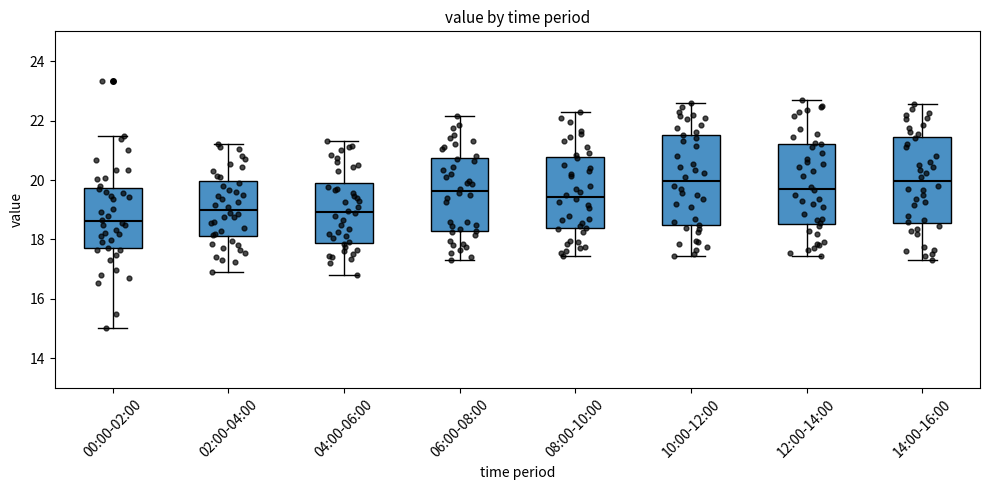

Reading left to right, read every box against the y-axis: the position of its median line, the range the box covers, and the ends of its whiskers. The values are not printed on the chart, so give them approximately, as read against the axis.

00:00-02:00: median 18.6, box 17.8 to 19.8, whiskers 15.0 to 21.4
02:00-04:00: median 19.0, box 18.2 to 20.0, whiskers 17.0 to 21.2
04:00-06:00: median 19.0, box 17.8 to 19.8, whiskers 16.8 to 21.4
06:00-08:00: median 19.6, box 18.2 to 20.8, whiskers 17.4 to 22.2
08:00-10:00: median 19.4, box 18.4 to 20.8, whiskers 17.4 to 22.4
10:00-12:00: median 20.0, box 18.4 to 21.6, whiskers 17.4 to 22.6
12:00-14:00: median 19.8, box 18.6 to 21.2, whiskers 17.4 to 22.8
14:00-16:00: median 20.0, box 18.6 to 21.4, whiskers 17.4 to 22.6